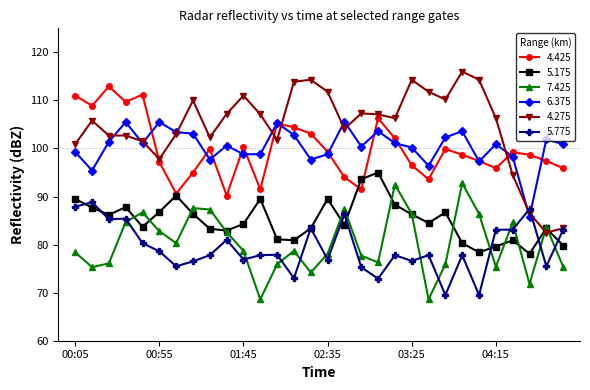

Which series has the widest spread of values?

4.275